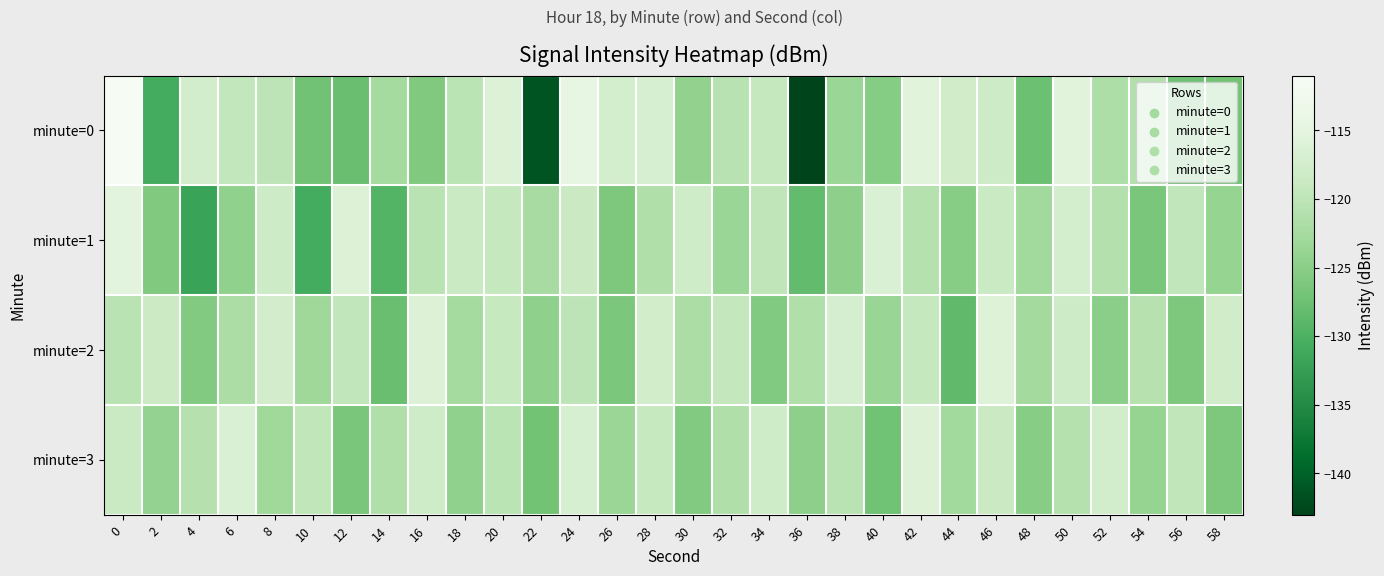

Which series has the largest total across all categories?

minute=2